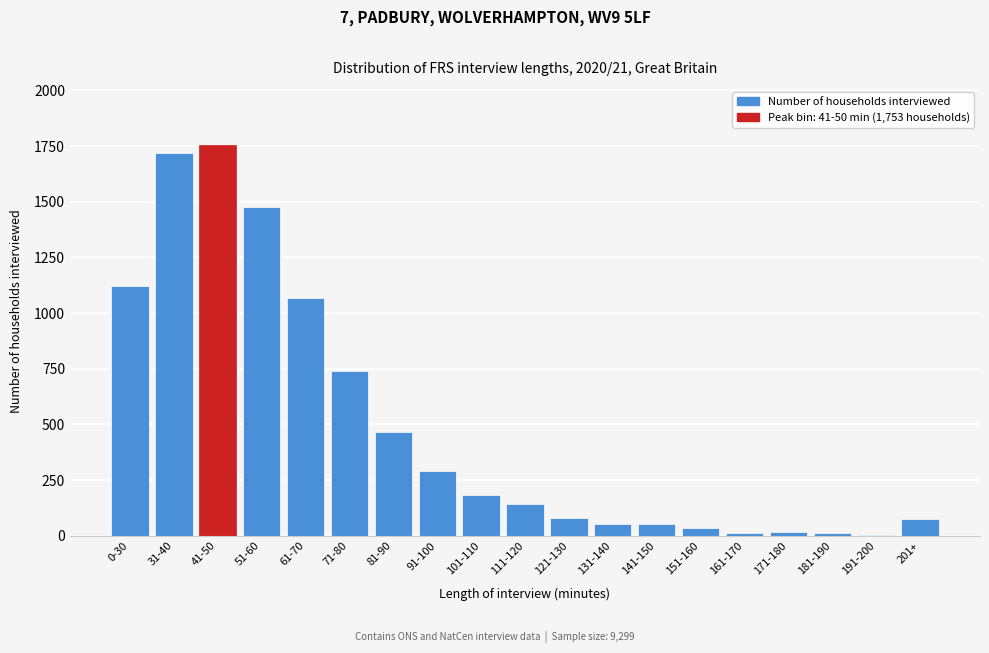

The value at 81-90 is 283. True or false?

False